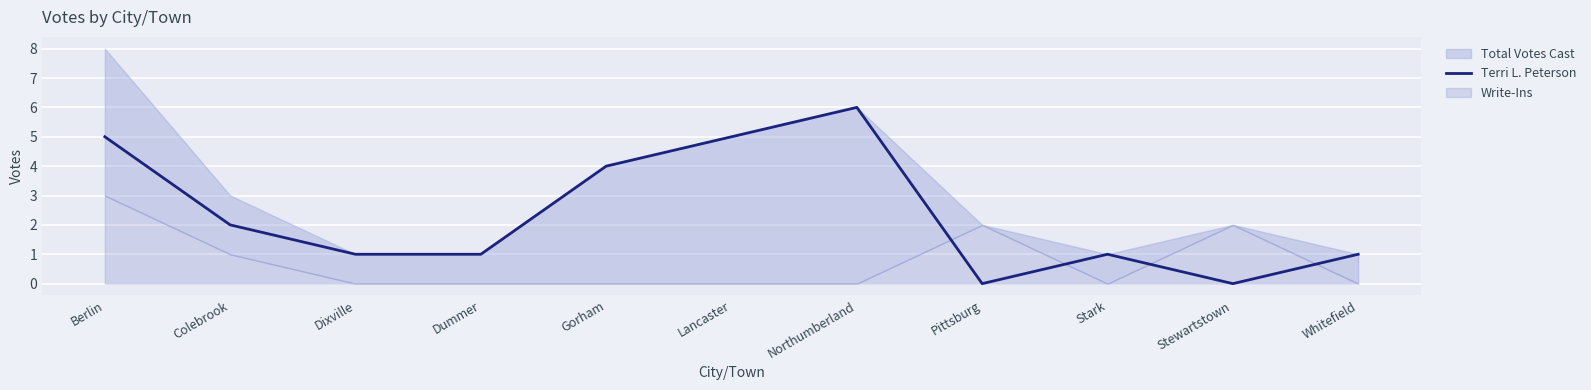

Between Stewartstown and Dixville, which is larger?

Dixville